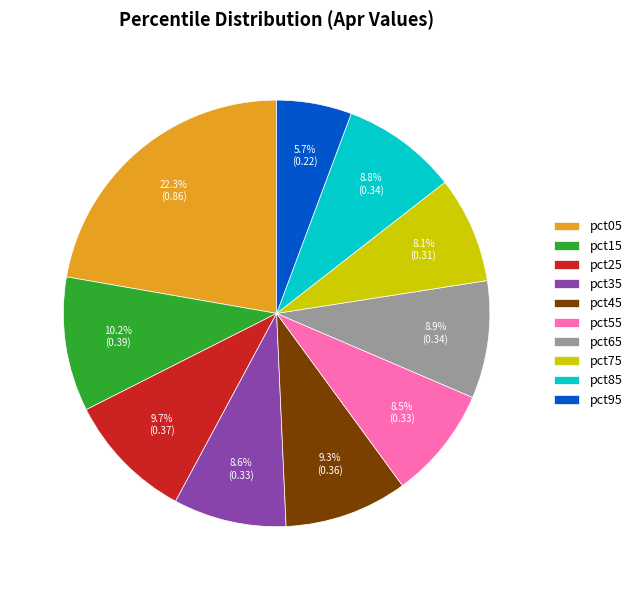

How many segments does this pie chart have?

10